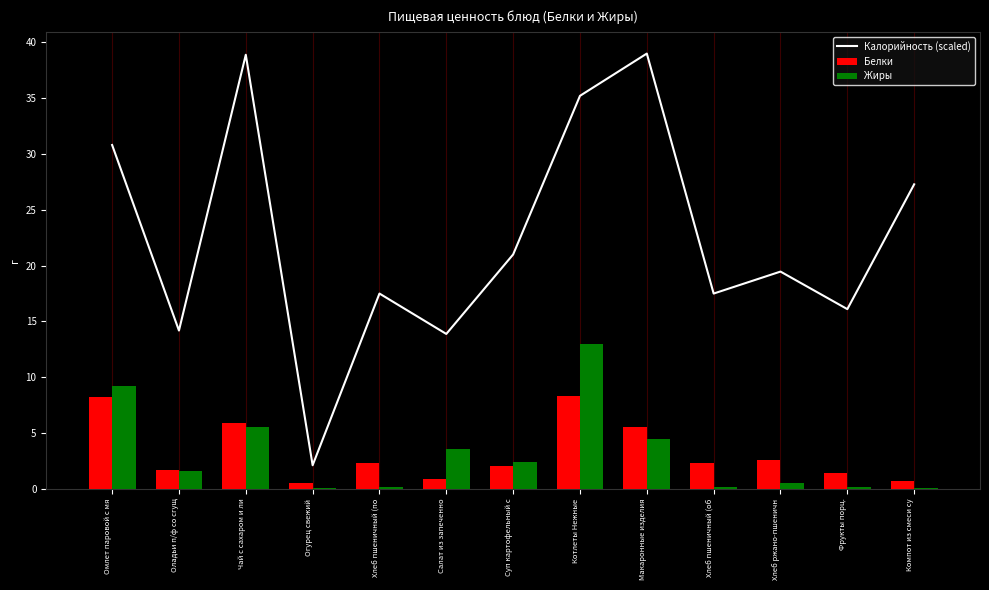

What is the difference between the second highest and minimum values in the Жиры series?

9.1